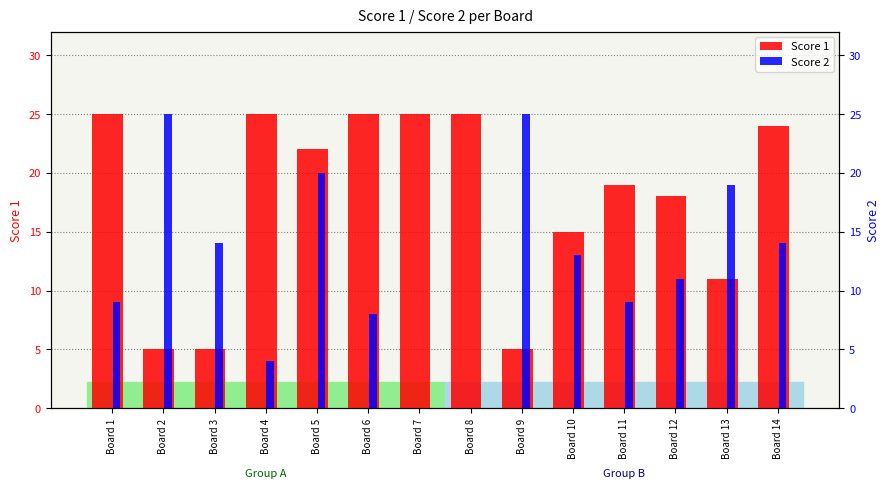

Where is Score 1 nearest to the value 15?

Board 10